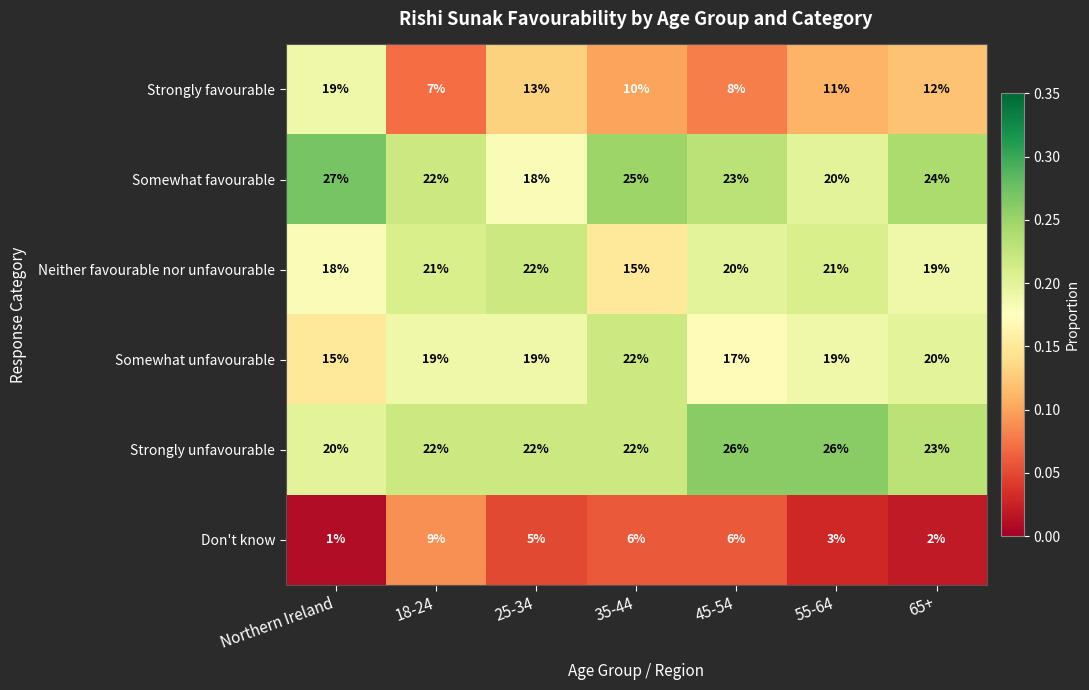

What is the difference between the highest and lowest values at Northern Ireland?

26